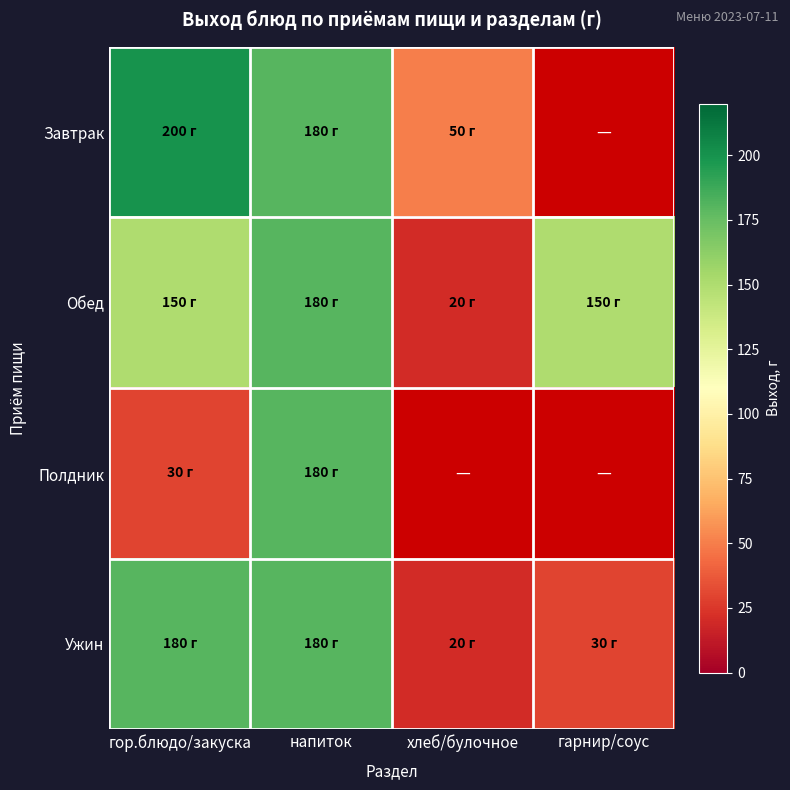

What is the smallest value displayed?

20.0